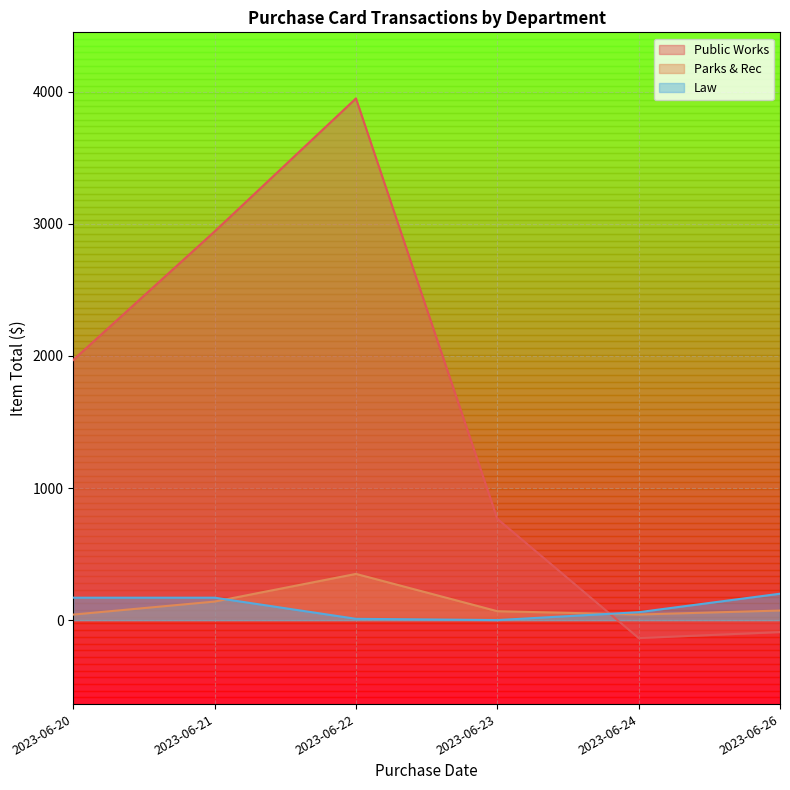

What are all the series names shown in the legend?

Public Works, Parks & Rec, Law